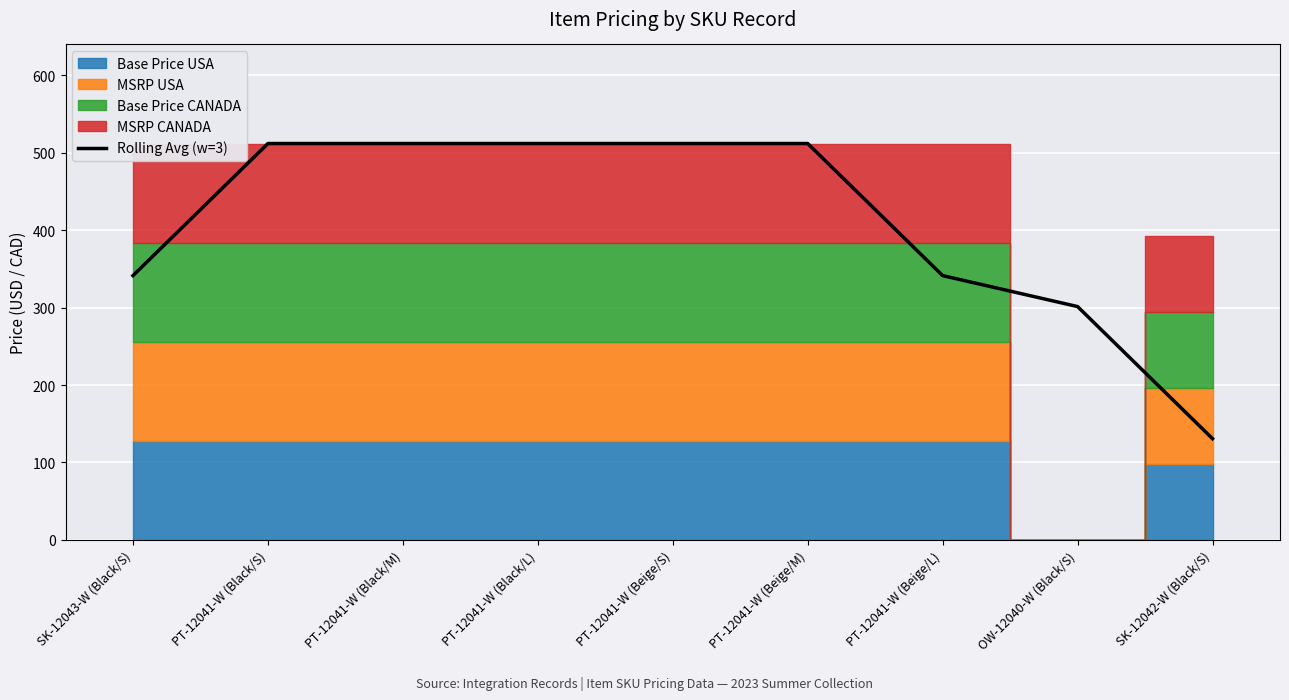

What is the label of the 7th point from the right?

PT-12041-W (Black/M)